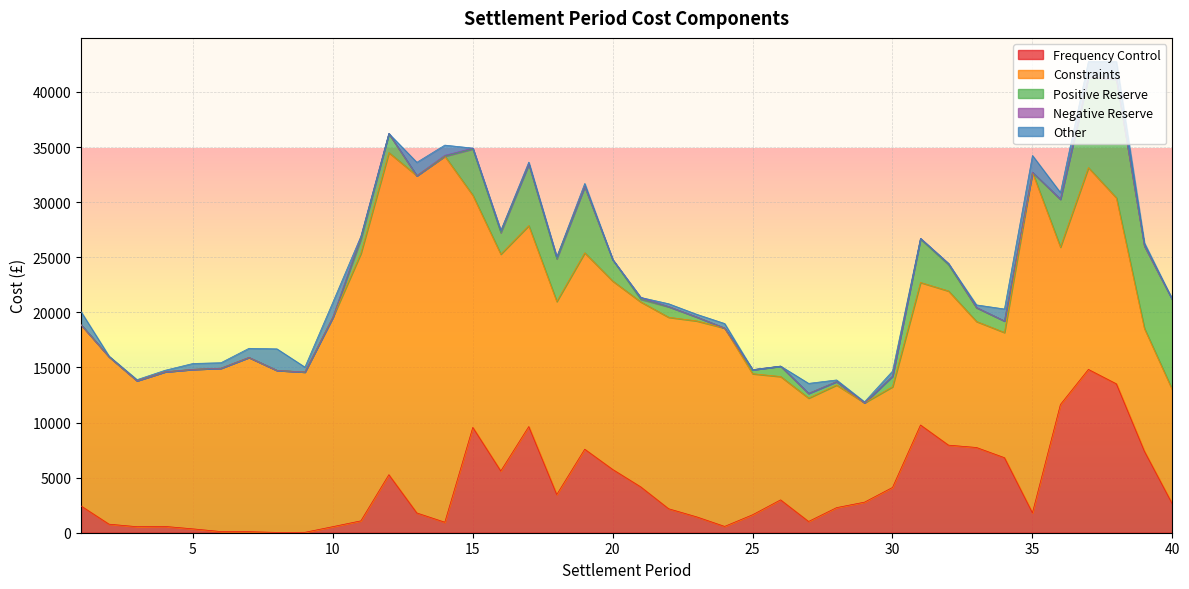

What is the average value of the Constraints series?

16674.7